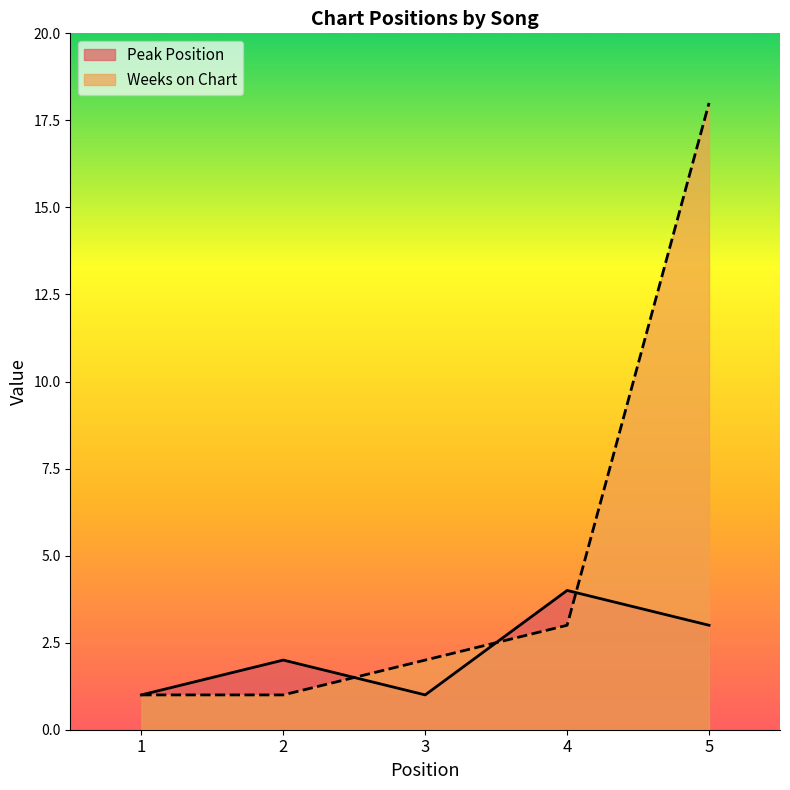

Is the value of Peak Position at 1 greater than the value of Weeks on Chart at 2?

No